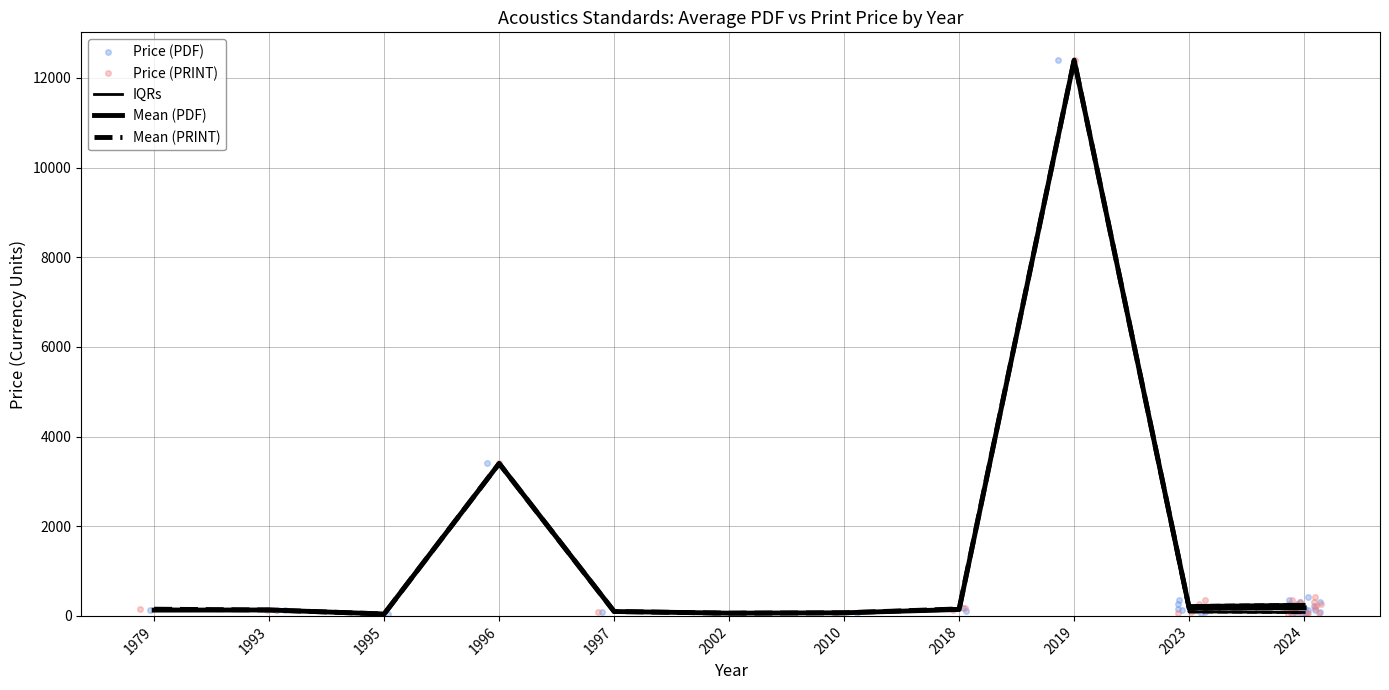

The value of Mean (PRINT) at 2010 is 69.0. True or false?

True